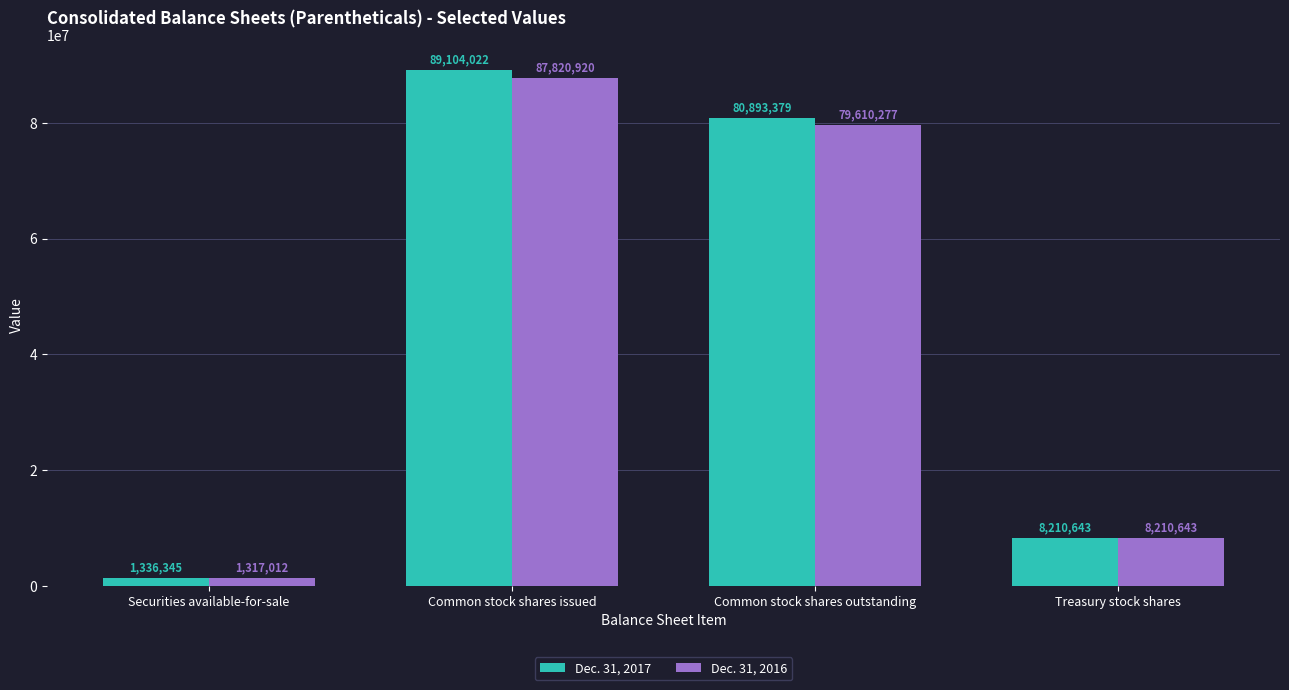

What is the highest value of the Dec. 31, 2016 series?

87820920